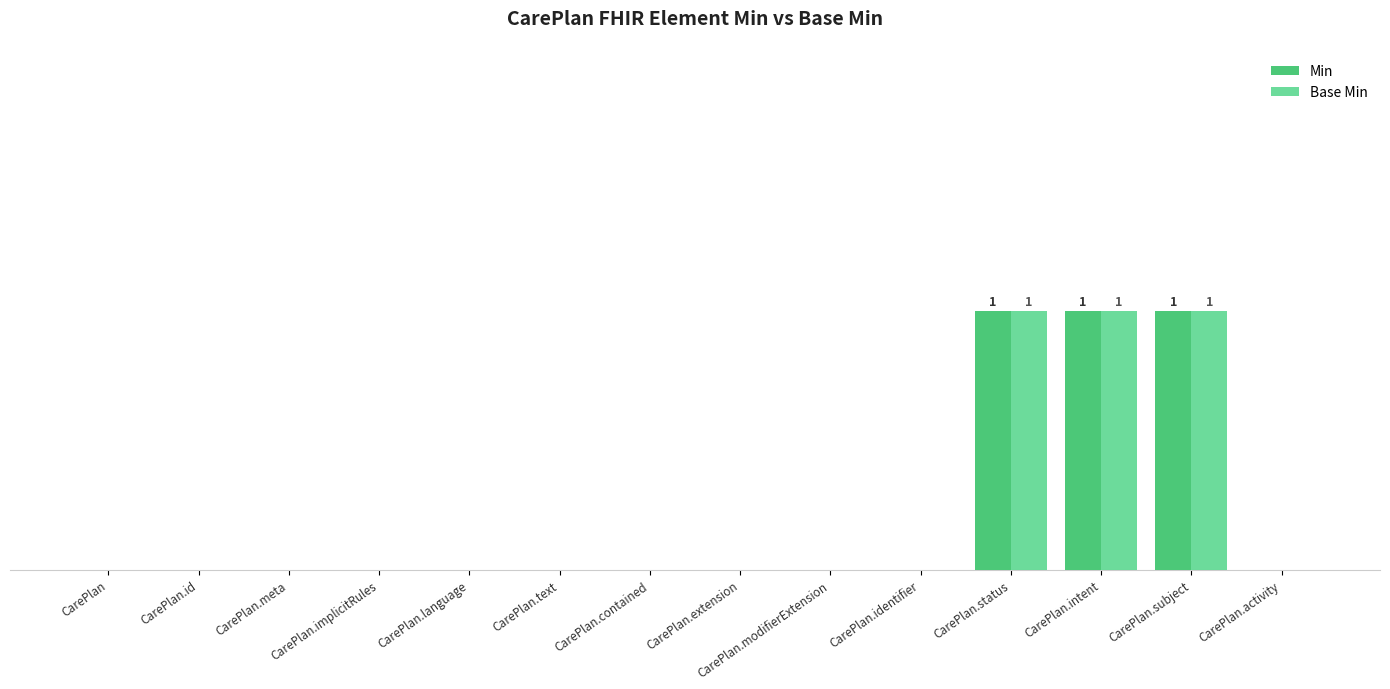

Reading right to left, transcribe all the data shown in this chart.

Min: 0	1	1	1	0	0	0	0	0	0	0	0	0	0
Base Min: 0	1	1	1	0	0	0	0	0	0	0	0	0	0